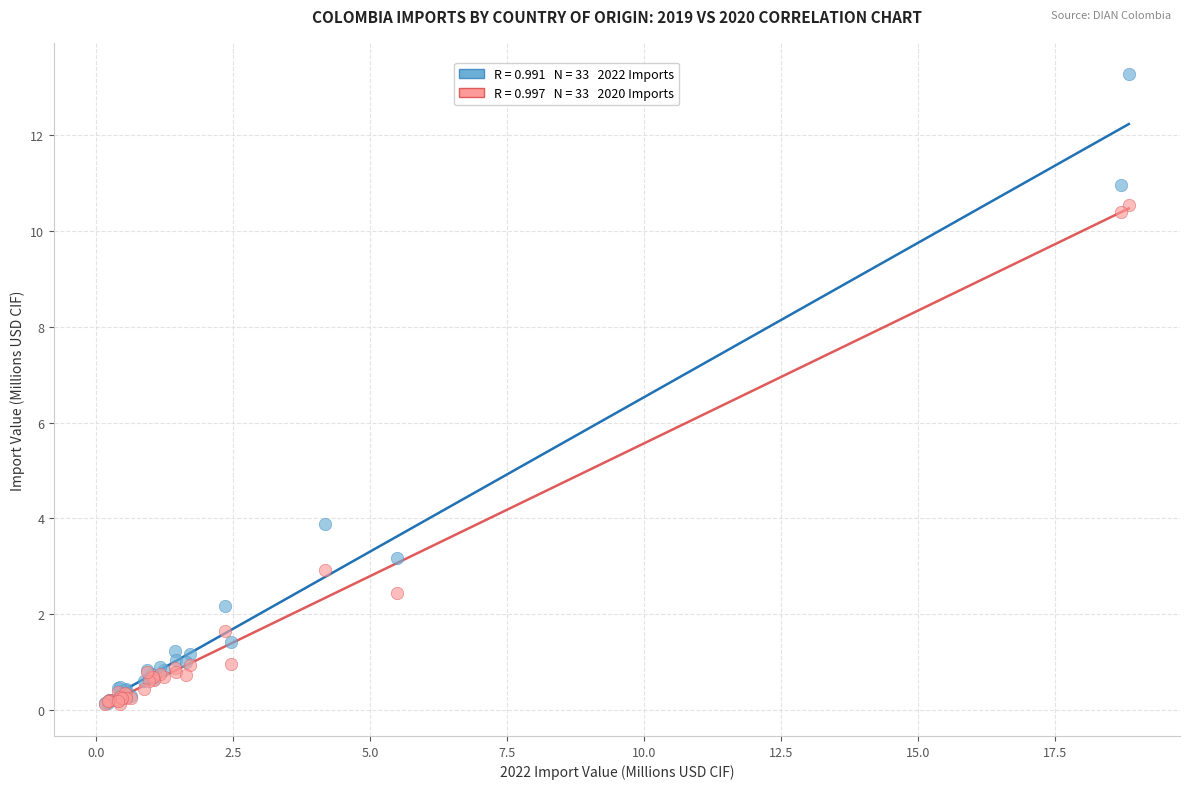

Across all series, what Y value is closest to 6?

3.9